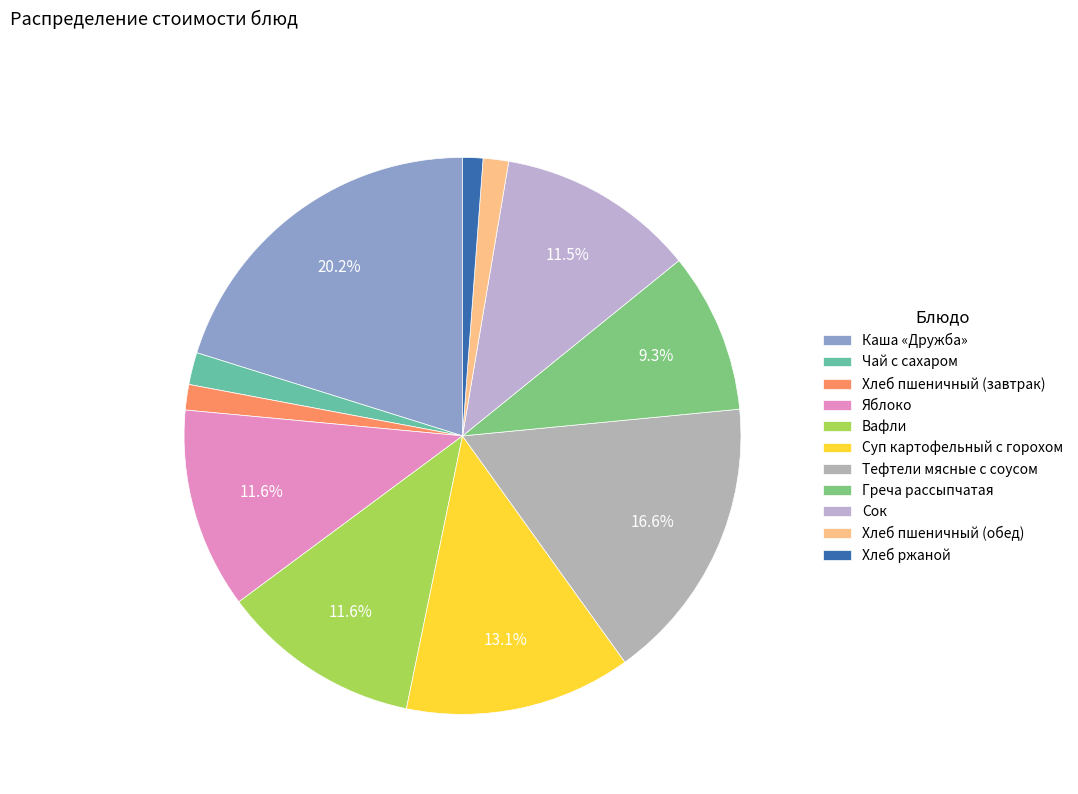

To the nearest percent, what portion does Каша «Дружба» represent?

20%